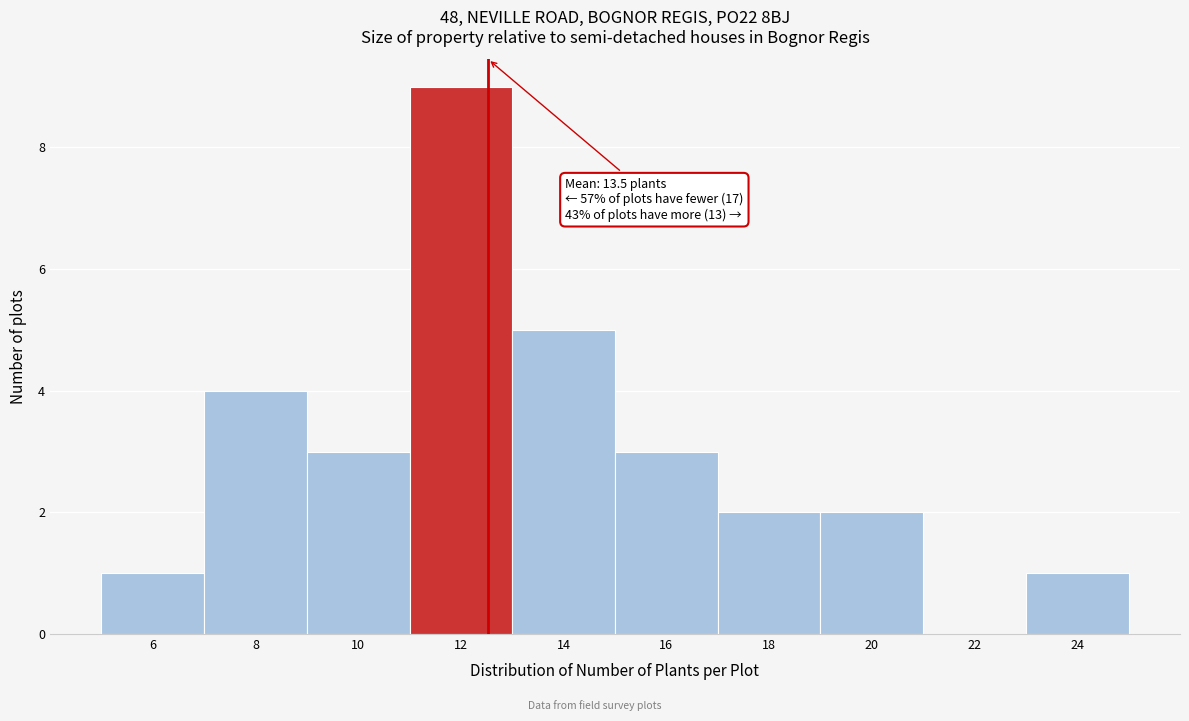

Reading right to left, what are all the values shown in this chart?

24=1	22=0	20=2	18=2	16=3	14=5	12=9	10=3	8=4	6=1